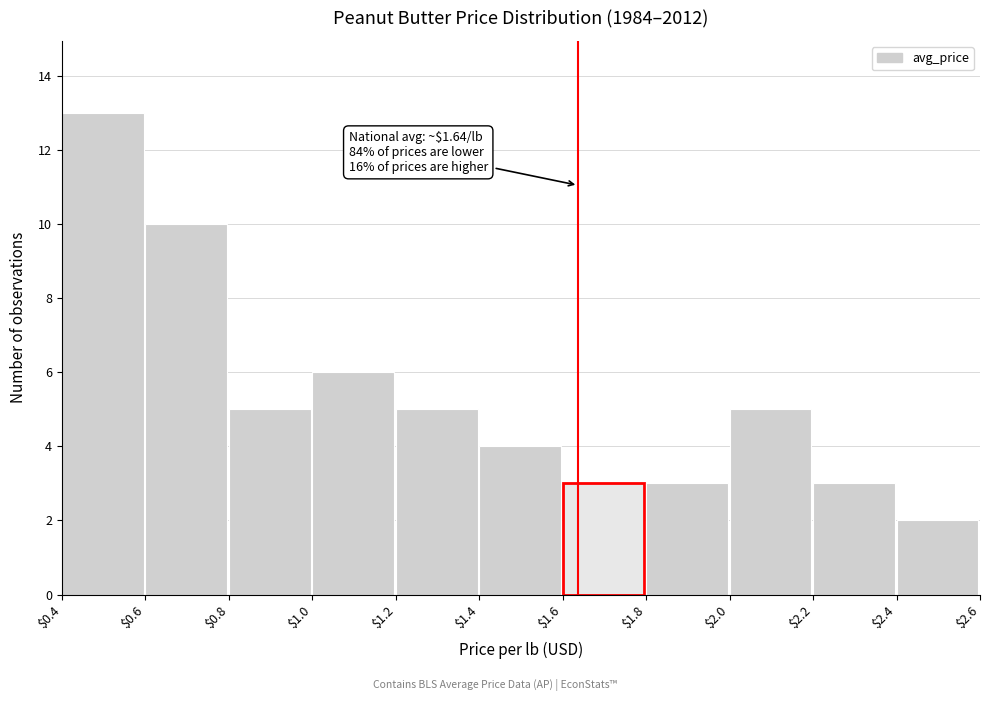

Which range on the x-axis has the tallest bar?

$0.4 to $0.6